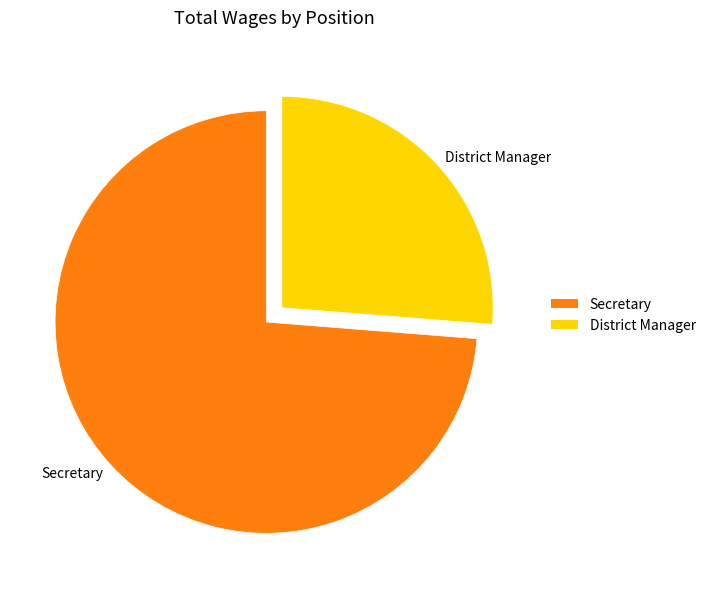

The District Manager slice represents 26% of the pie. True or false?

True